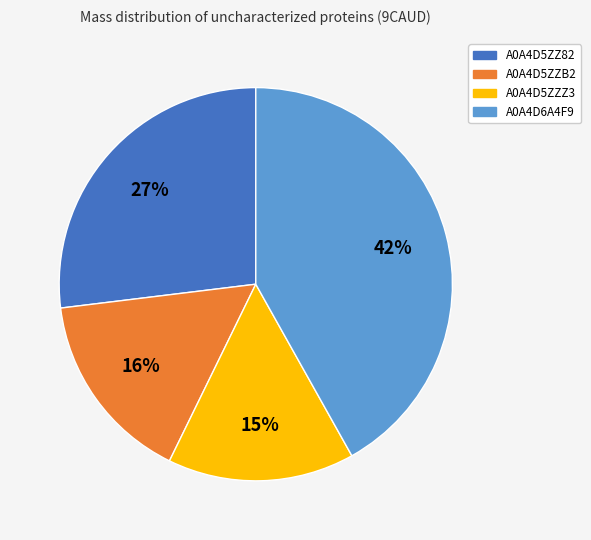

To the nearest percent, what is the average slice percentage?

25%